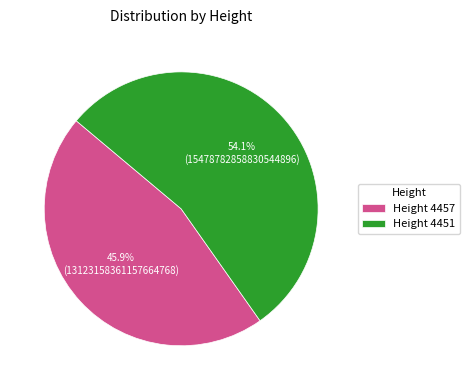

Is there a majority slice in this chart?

Yes